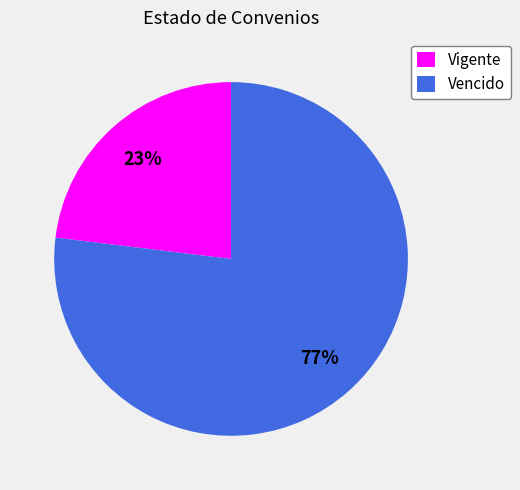

Which has a higher value, Vigente or Vencido?

Vencido